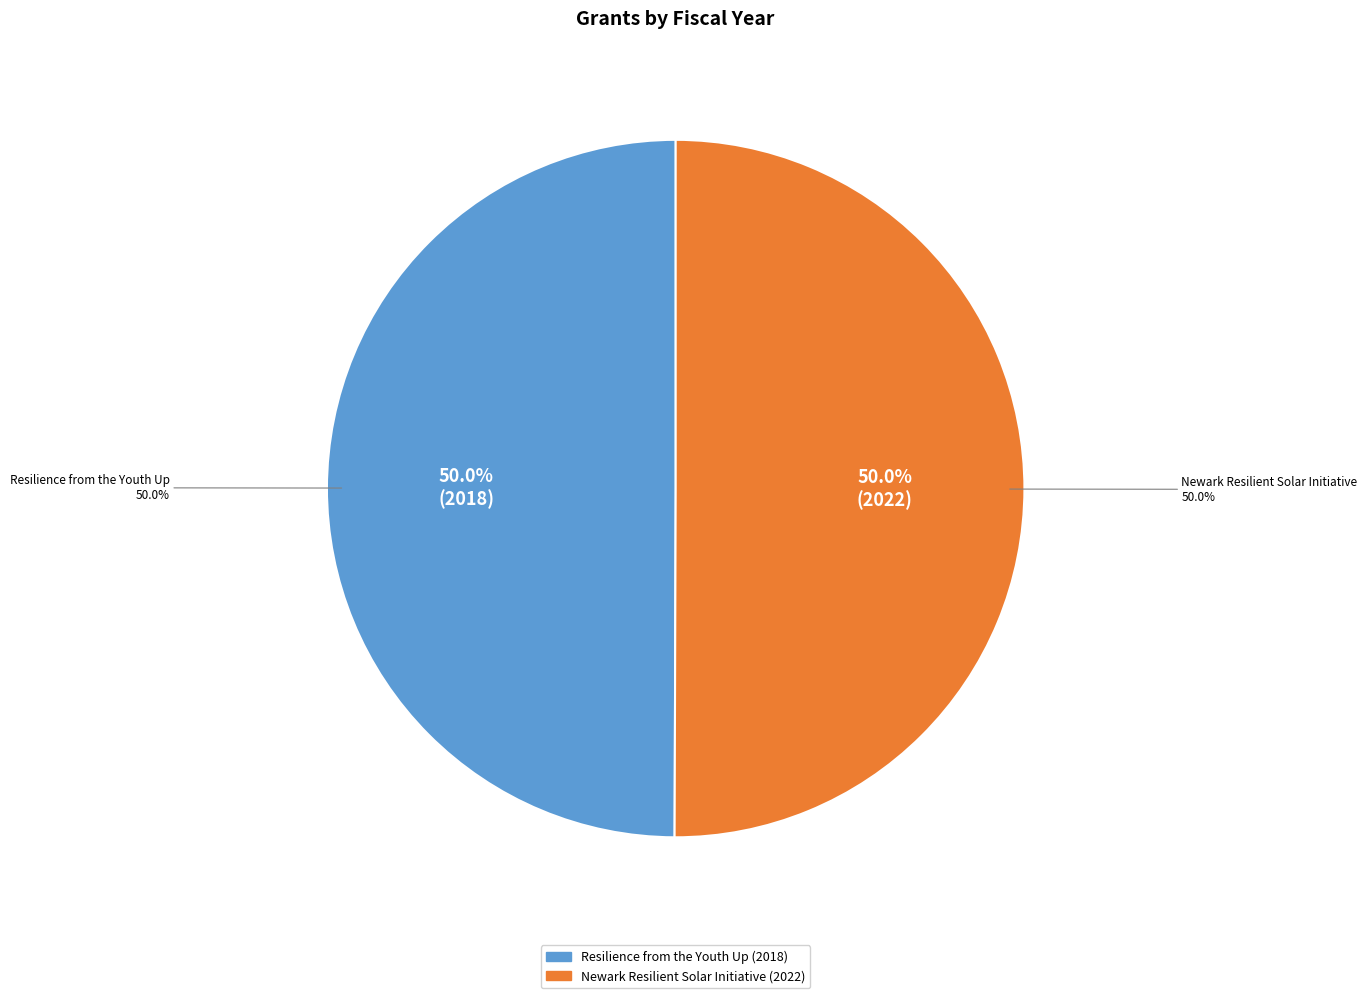

Count the number of slices in the pie.

2